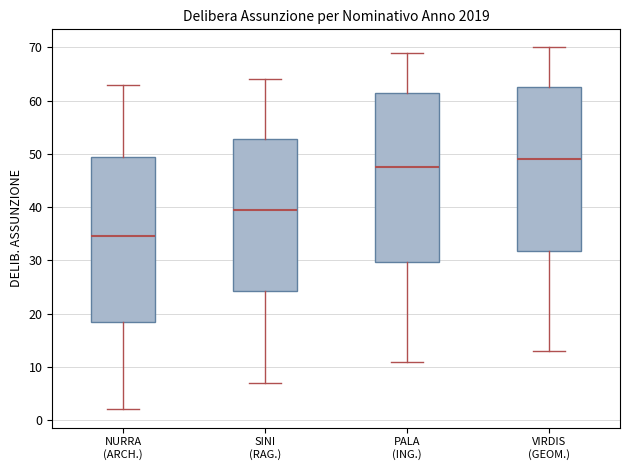

Reading left to right, read every box against the y-axis: the position of its median line, the range the box covers, and the ends of its whiskers. The values are not printed on the chart, so give them approximately, as read against the axis.

NURRA (ARCH.): median 35, box 19 to 50, whiskers 2 to 63
SINI (RAG.): median 40, box 24 to 53, whiskers 7 to 64
PALA (ING.): median 48, box 30 to 62, whiskers 11 to 69
VIRDIS (GEOM.): median 49, box 32 to 63, whiskers 13 to 70